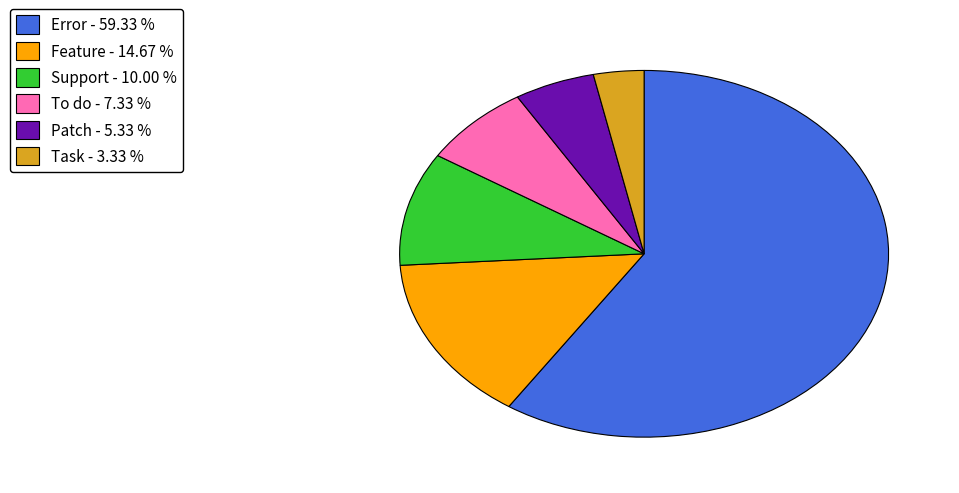

Which category has the biggest portion of the pie?

Error